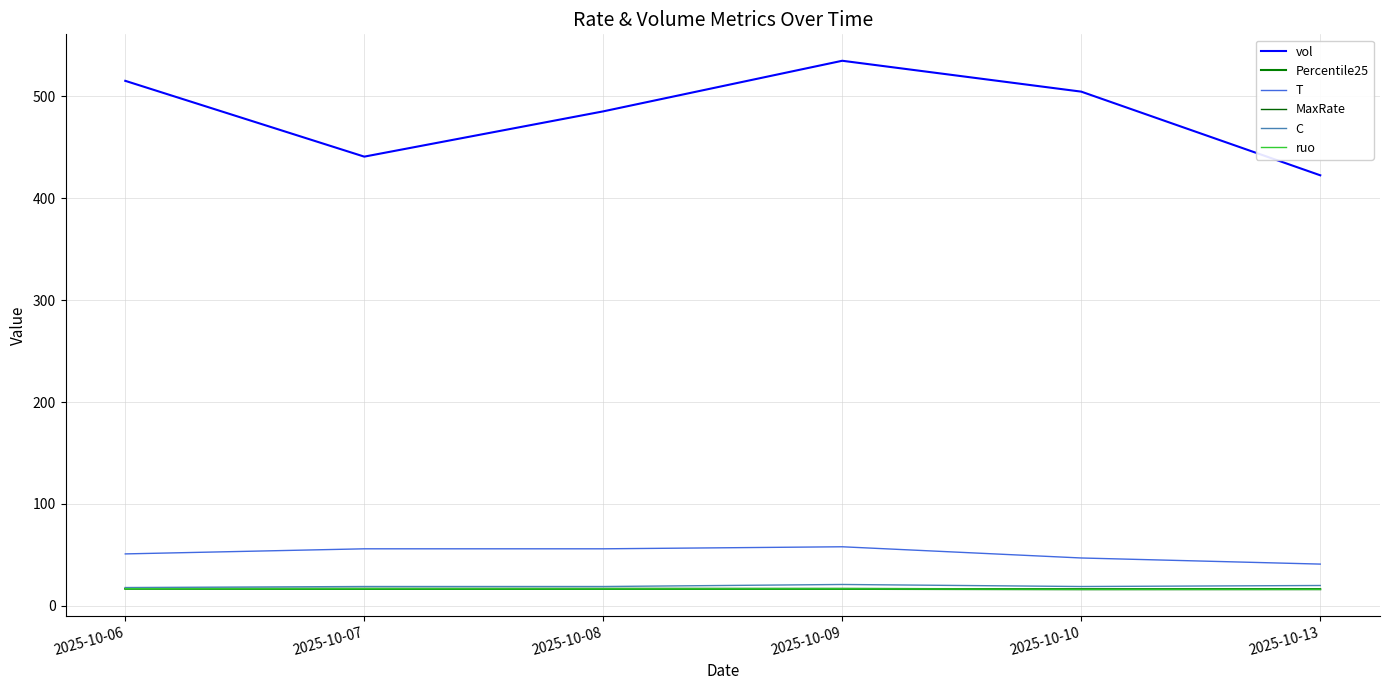

In C, how many points are higher than both neighbors (excluding endpoints)?

1